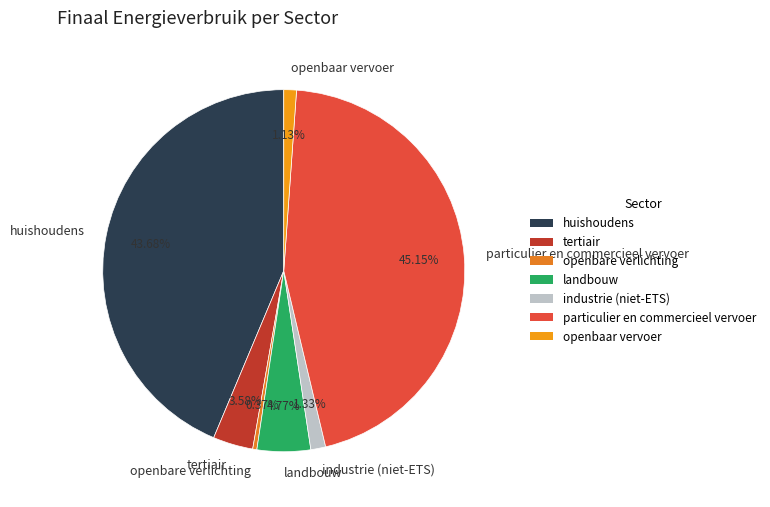

Which category has the smallest portion of the pie?

openbare verlichting